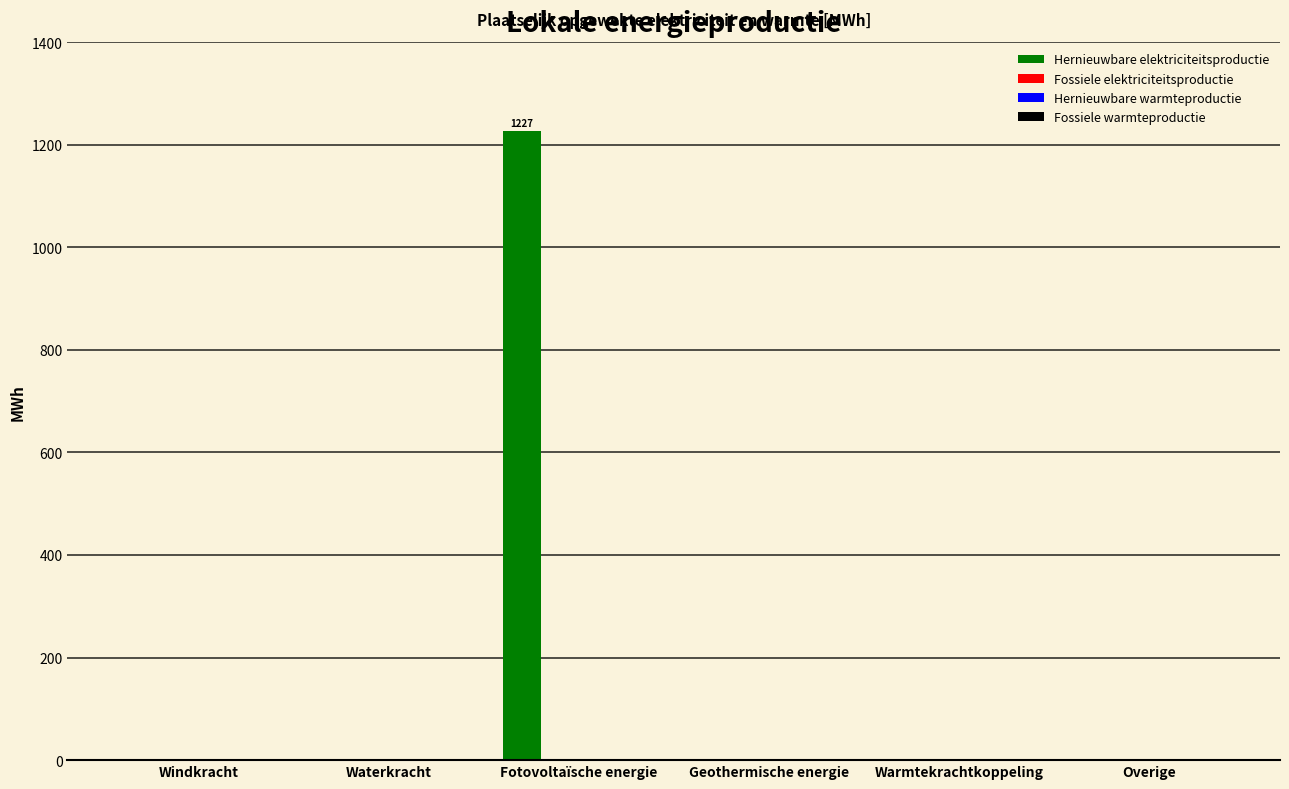

What is the maximum value shown in the chart?

1226.7